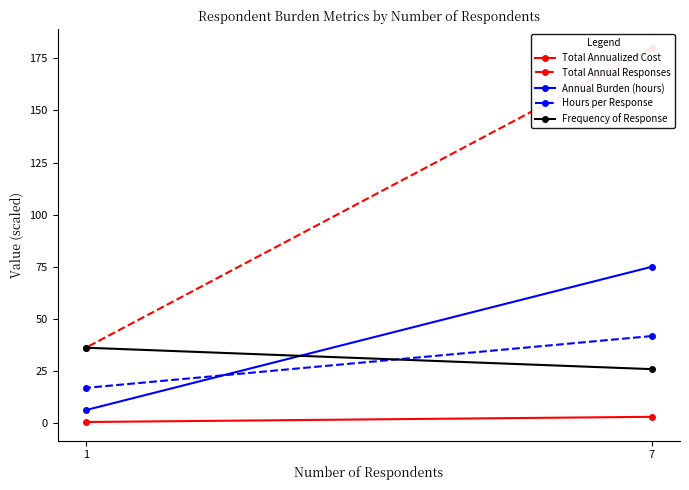

The value of Total Annual Responses at 1 is 51.9. True or false?

False